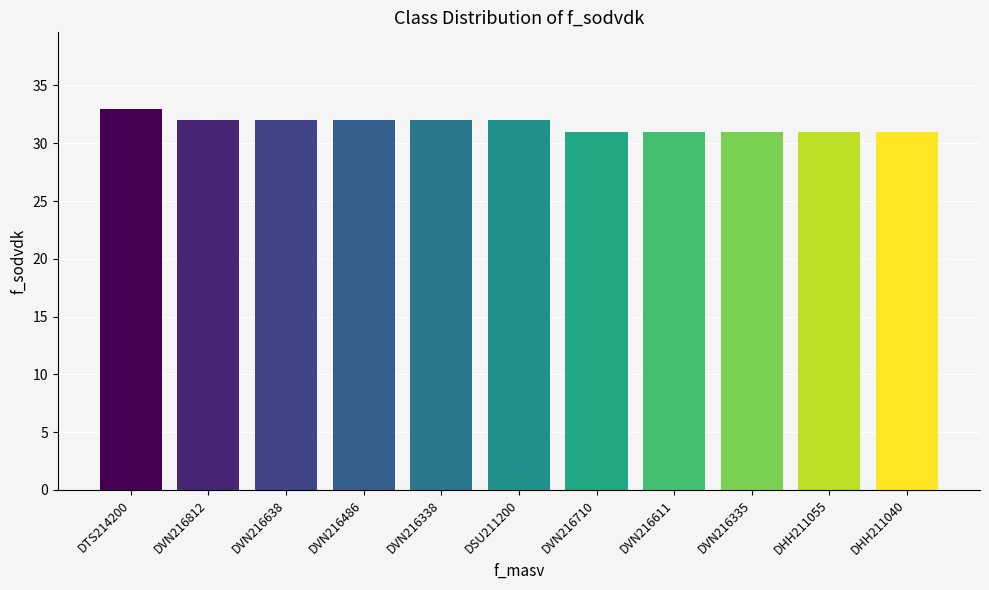

Does the chart contain stacked bars?

No